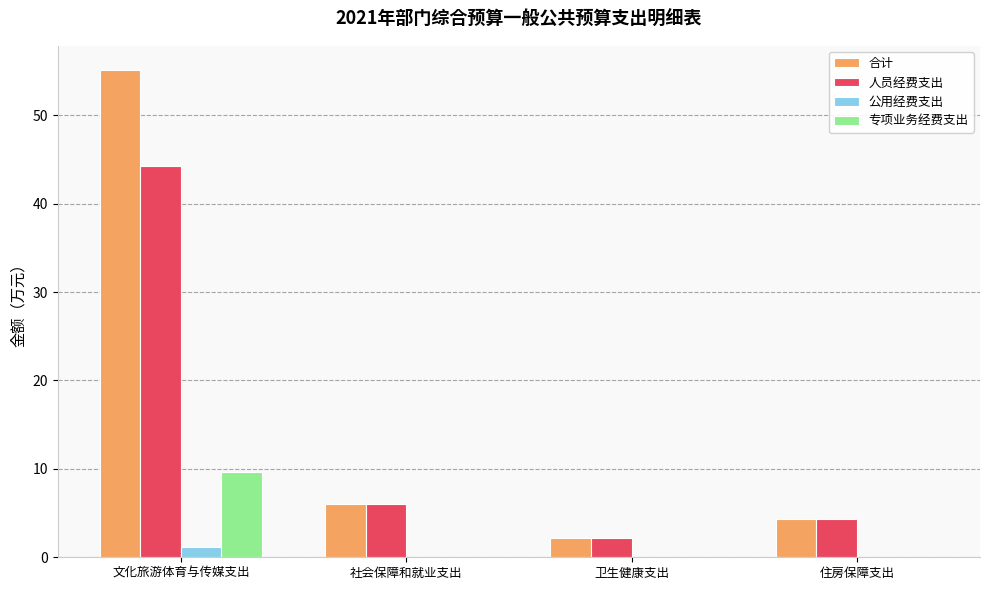

At which category is the sum across all series the highest?

文化旅游体育与传媒支出